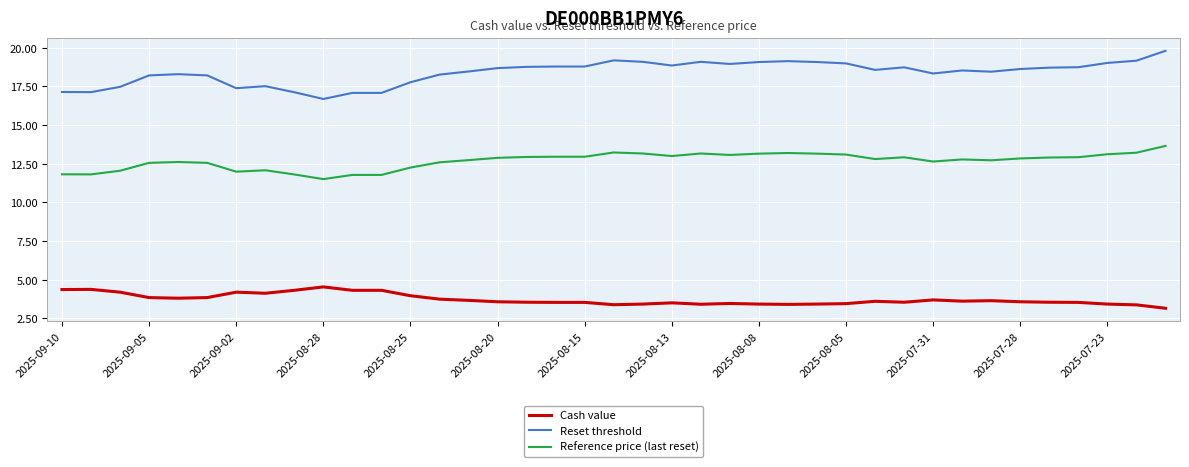

List the series in order of their peak value, lowest first.

Cash value, Reference price (last reset), Reset threshold